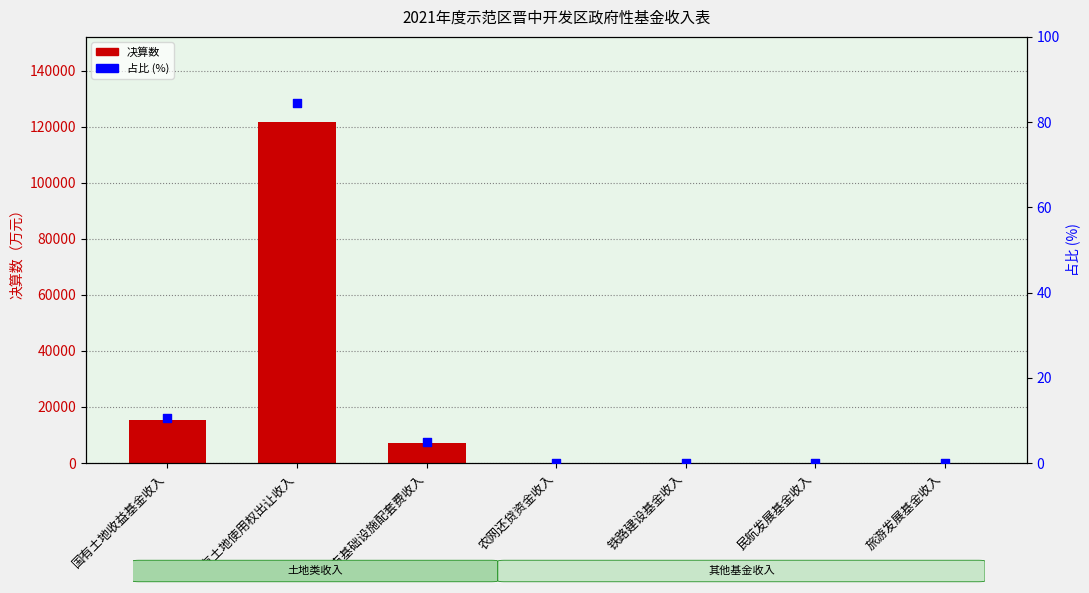

What are all the series names shown in the legend?

决算数, 占比 (%)